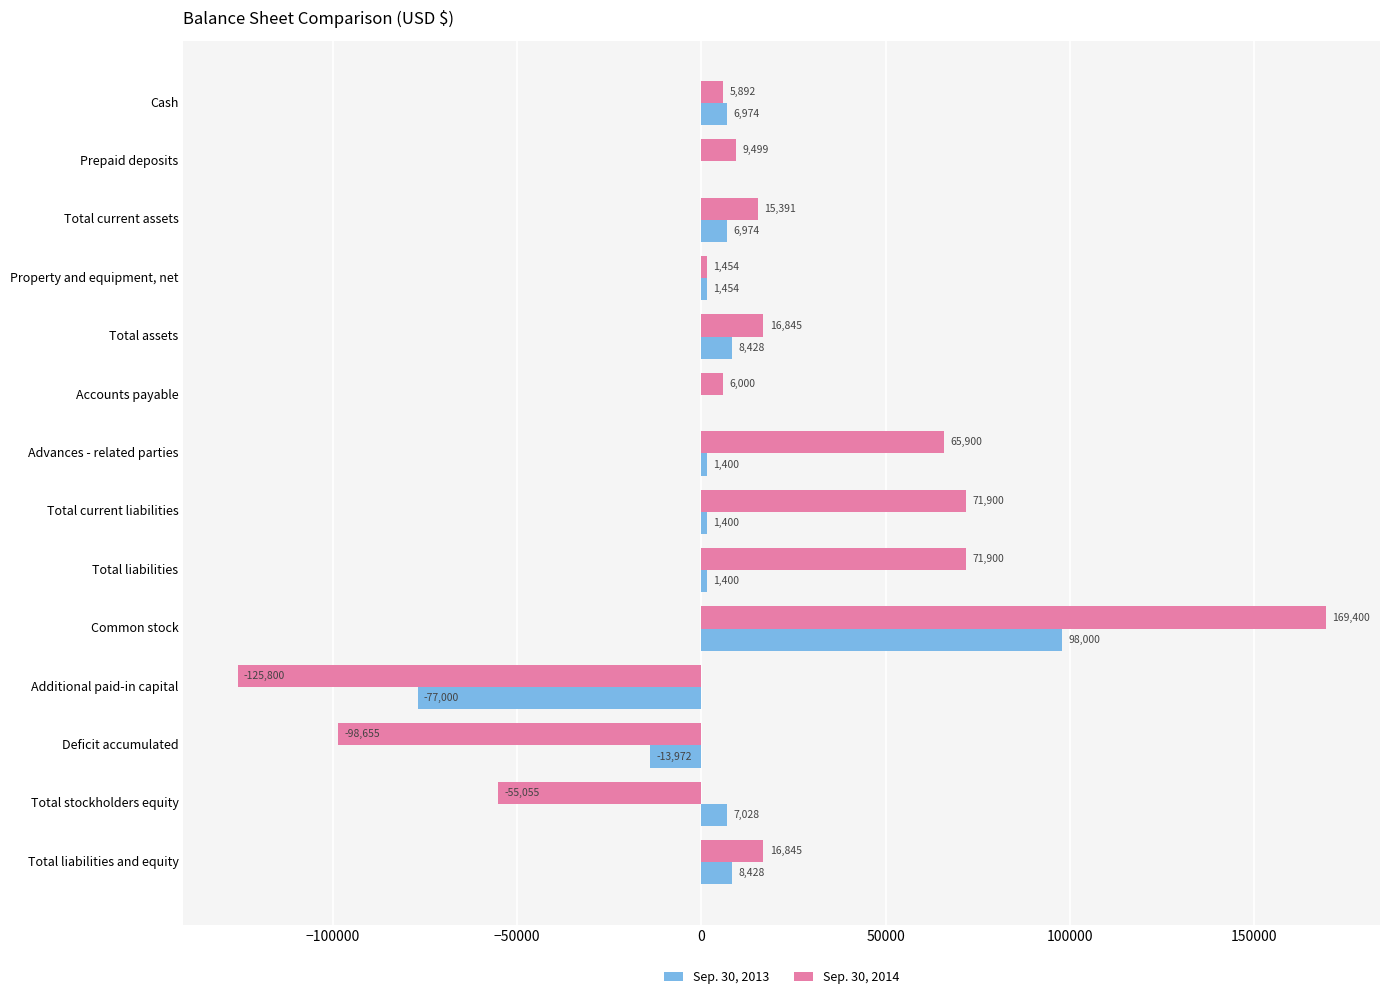

What is the highest value of the Sep. 30, 2013 series?

98000